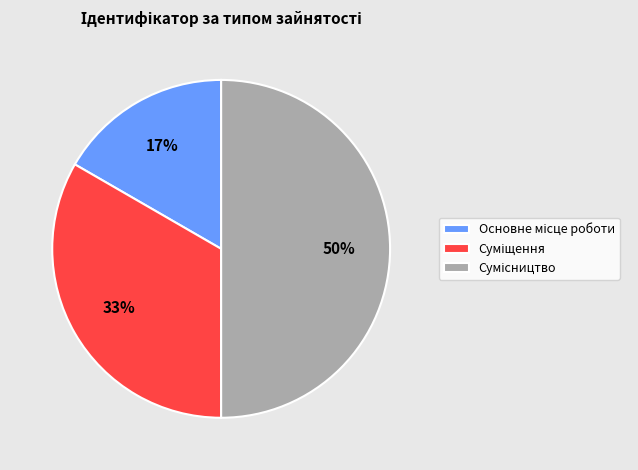

To the nearest percent, what is the difference between the largest and smallest slice percentages?

33%